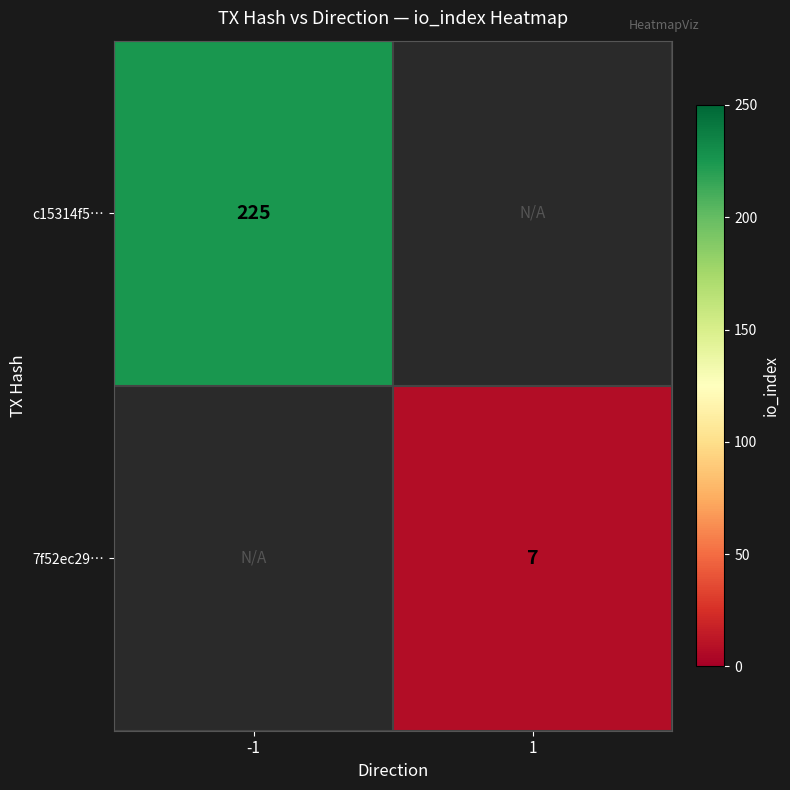

The value of c15314f5… at -1 is 371.1. True or false?

False